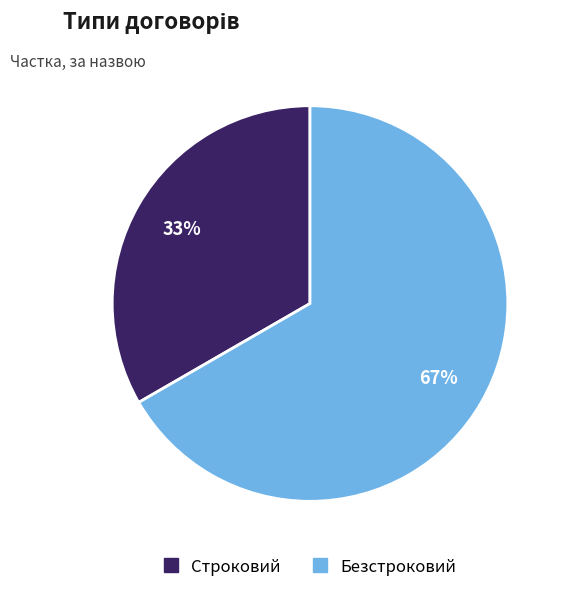

Do Безстроковий and Строковий together represent more than half of the pie?

Yes